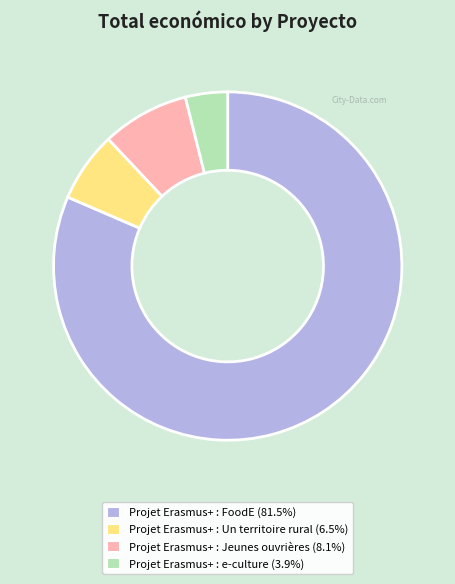

Rank the categories by value from highest to lowest.

Projet Erasmus+ : FoodE, Projet Erasmus+ : Jeunes ouvrières, Projet Erasmus+ : Un territoire rural, Projet Erasmus+ : e-culture